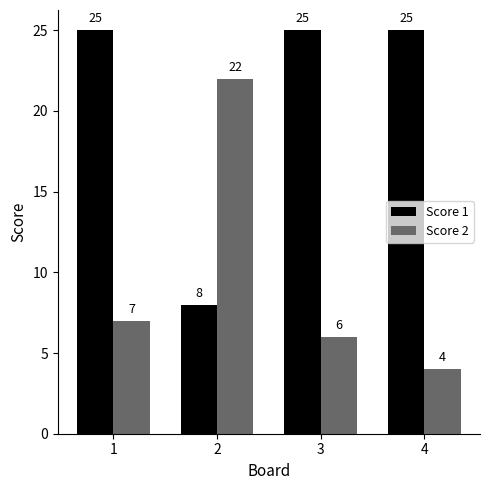

Which label corresponds to the smallest value in the chart?

4